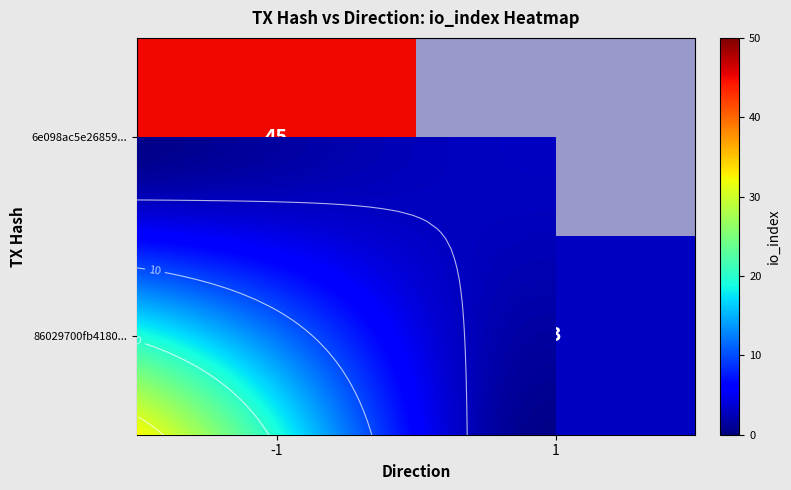

Where is row_0 nearest to the value 45?

-1